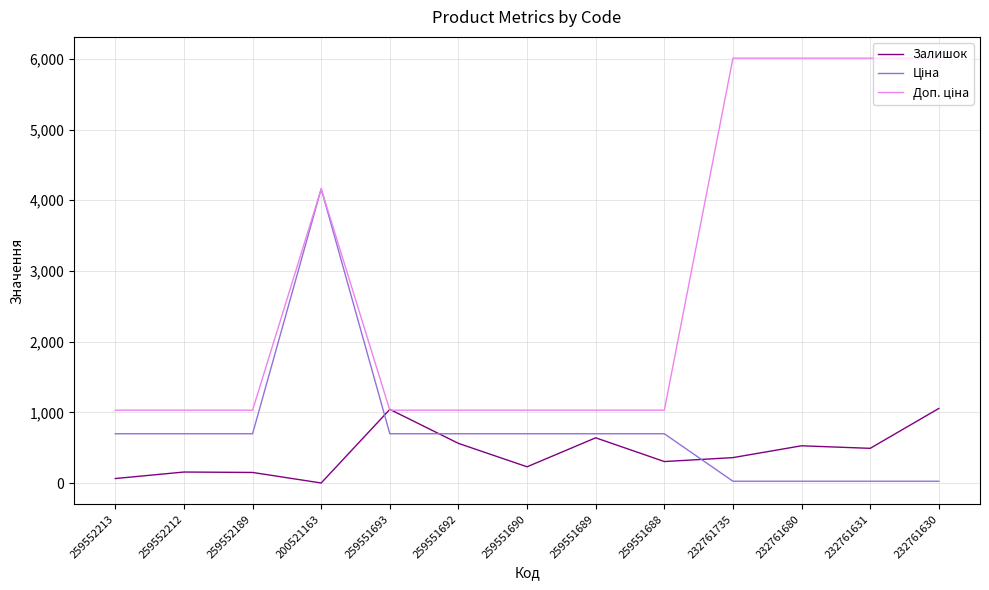

What is the spread (max minus min) of values at 259551692?

469.4